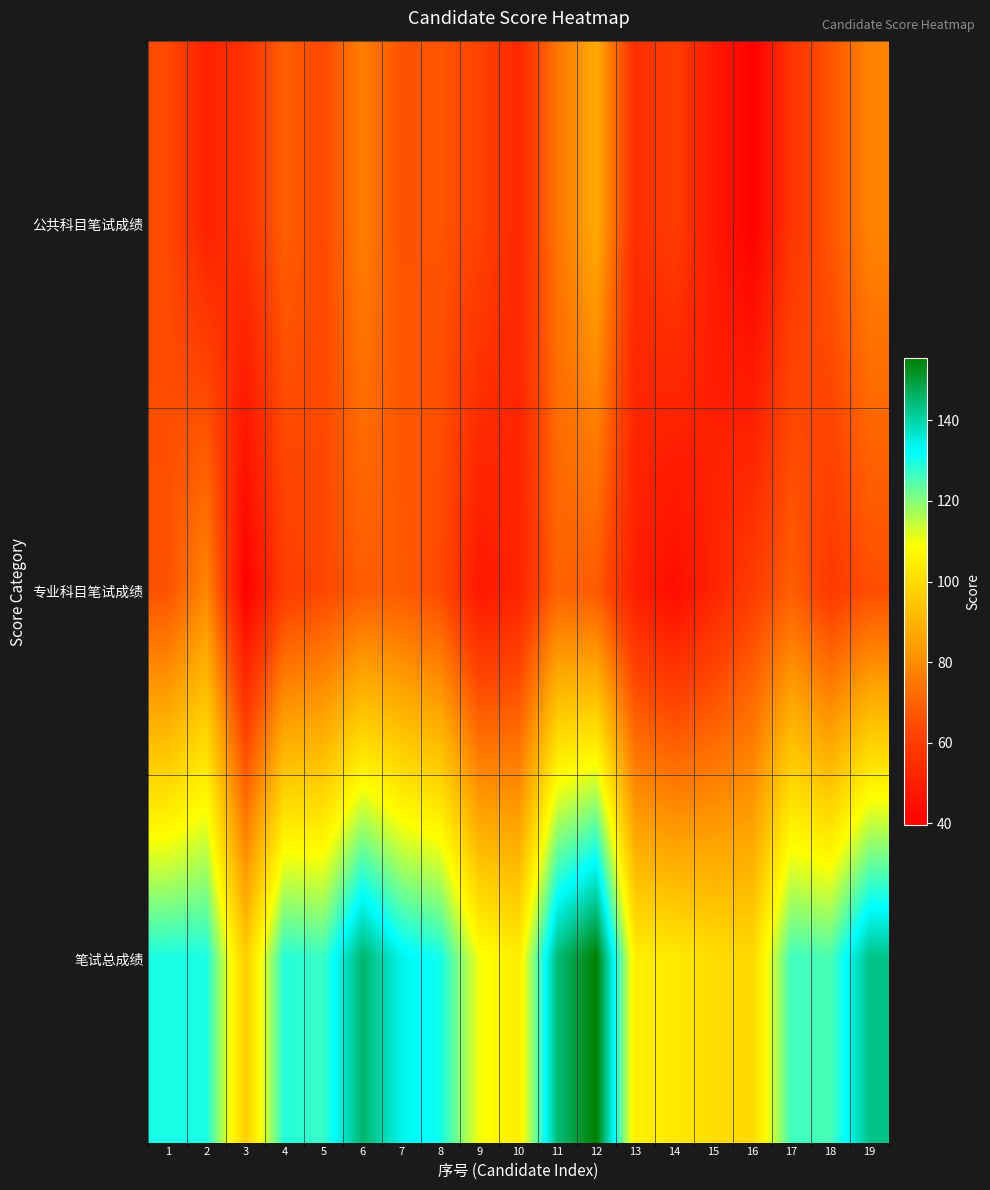

Which has a higher value, 14 or 19?

19